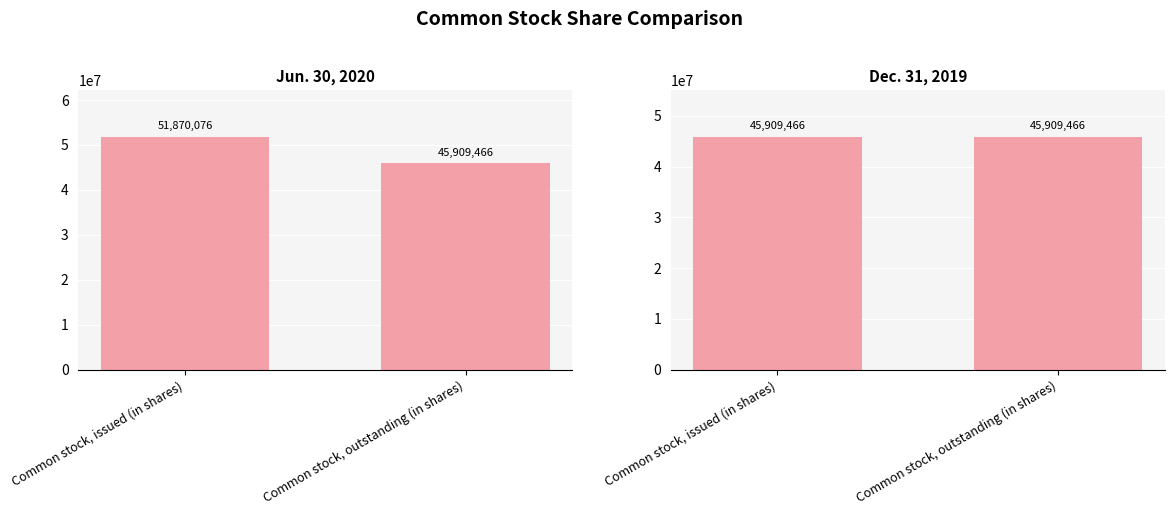

What is the label of the 2nd bar from the left?

Common stock, outstanding (in shares)